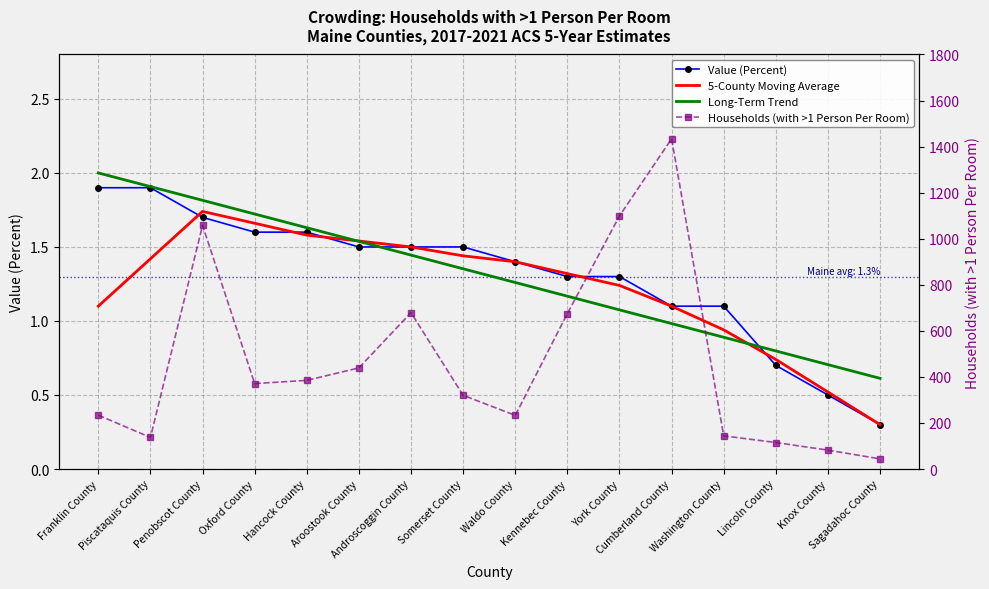

At which label is Long-Term Trend closest to 1?

Cumberland County